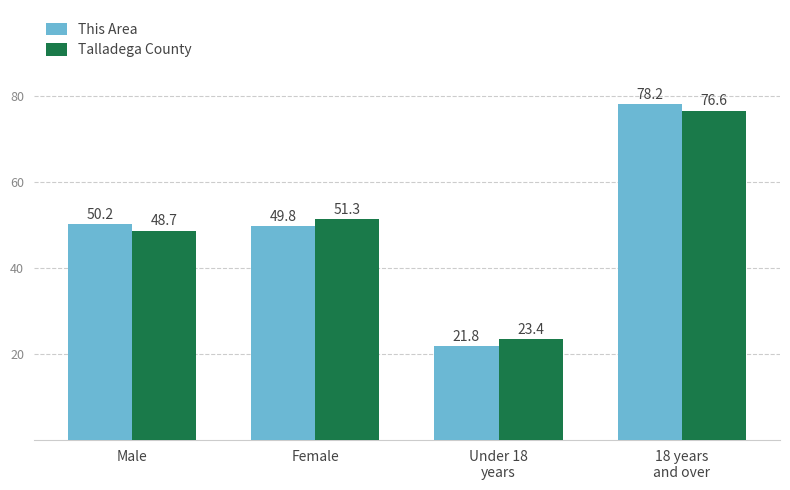

Rank the categories by This Area value from lowest to highest.

Under 18
years, Female, Male, 18 years
and over